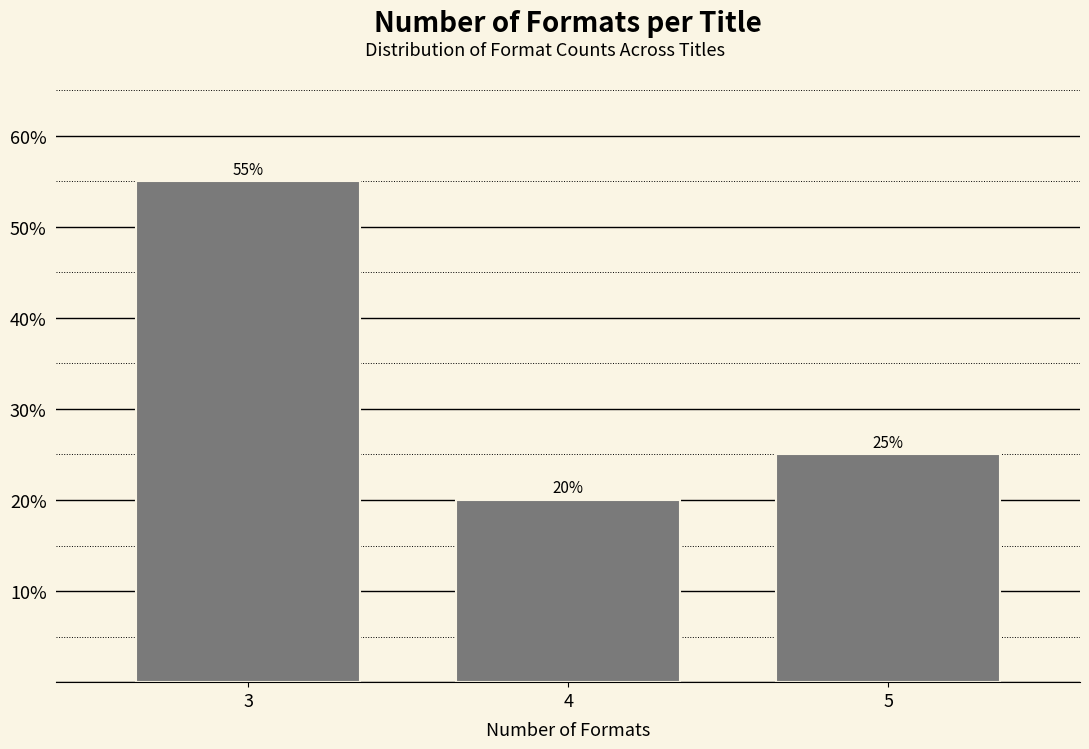

Reading left to right, list all the values displayed in this chart.

55.0	20.0	25.0